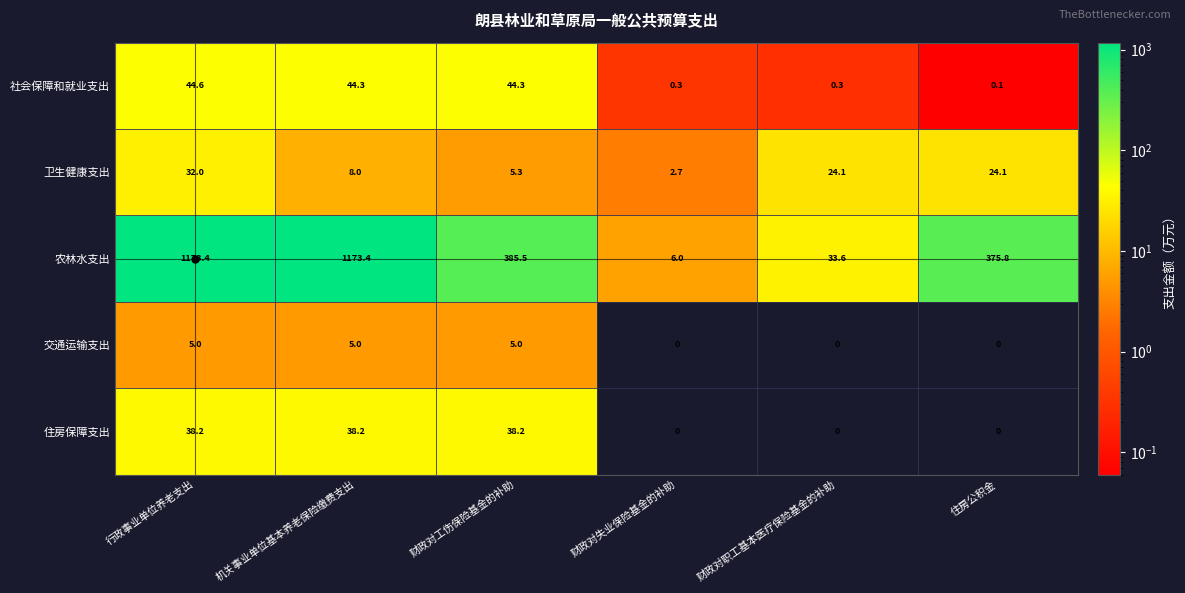

Which series has the widest spread of values?

农林水支出